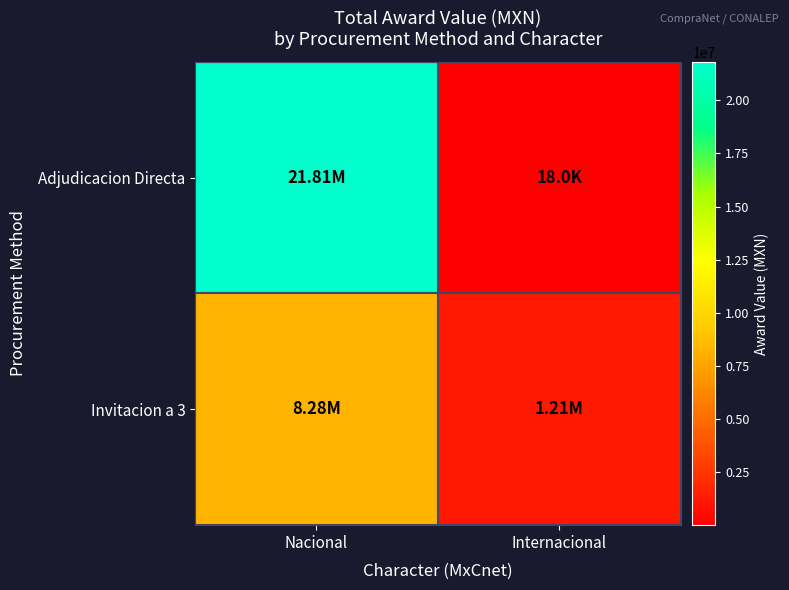

What is the spread (max minus min) of values at Internacional?

1190886.0